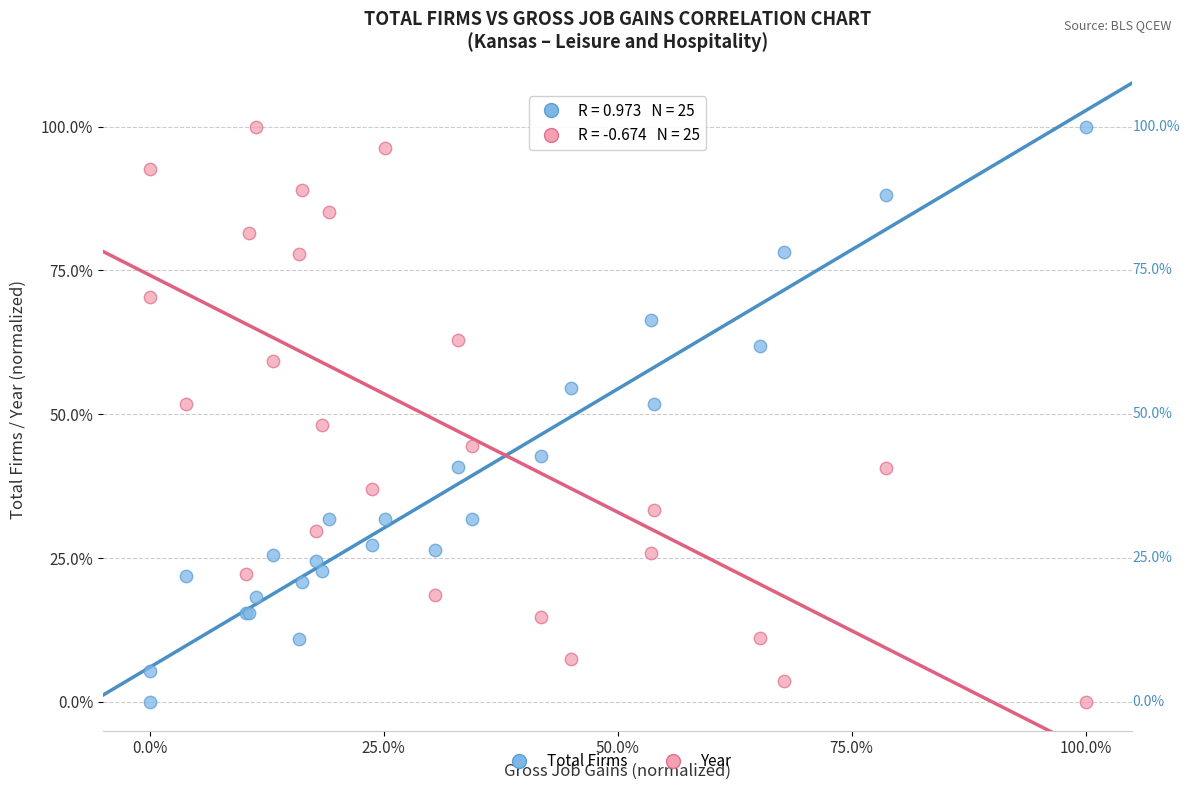

What is the X range (max minus min) for the scatter plot?

100.0